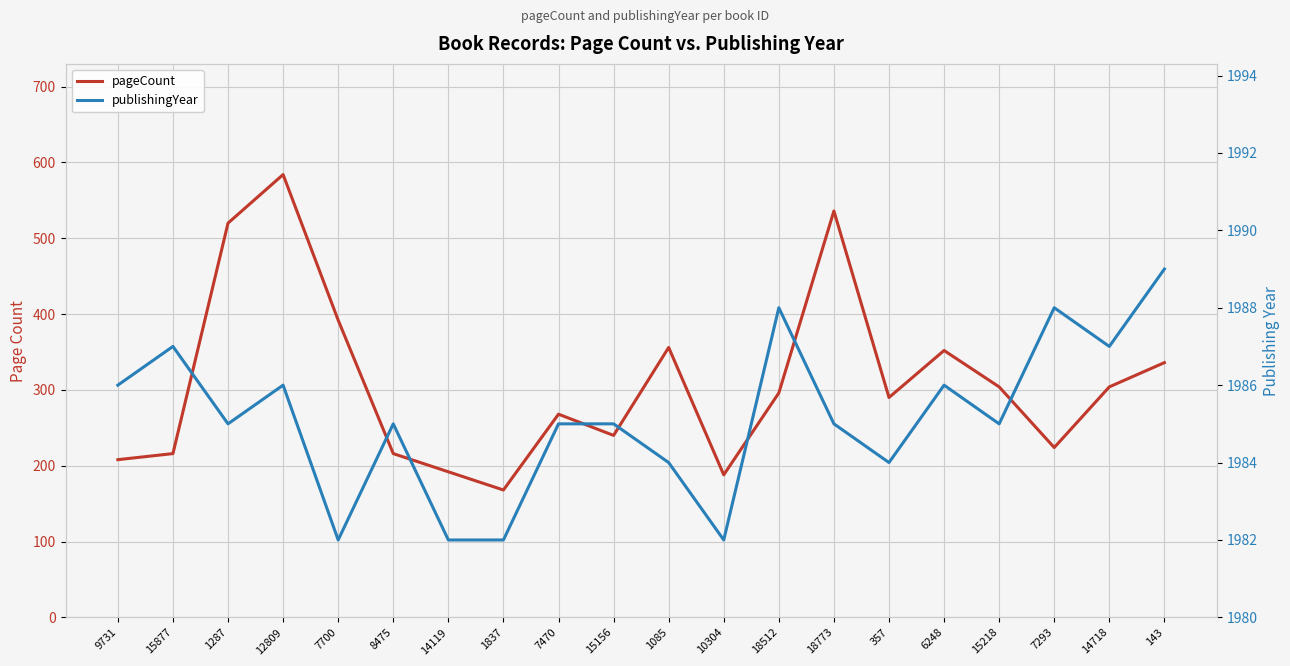

How many series are shown in this chart?

2